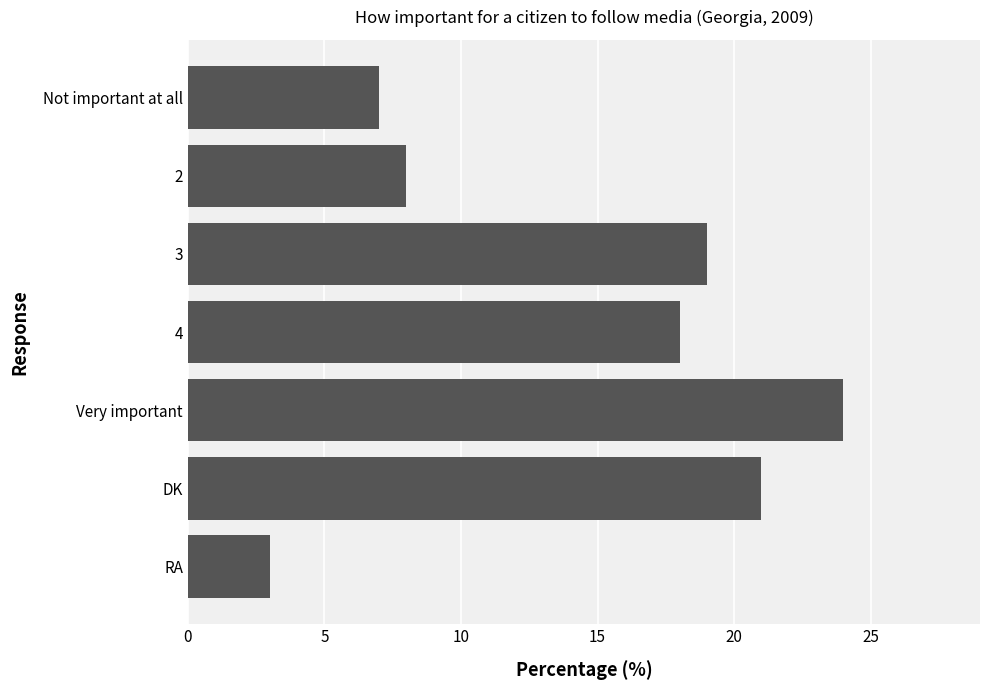

What is the average value?

14